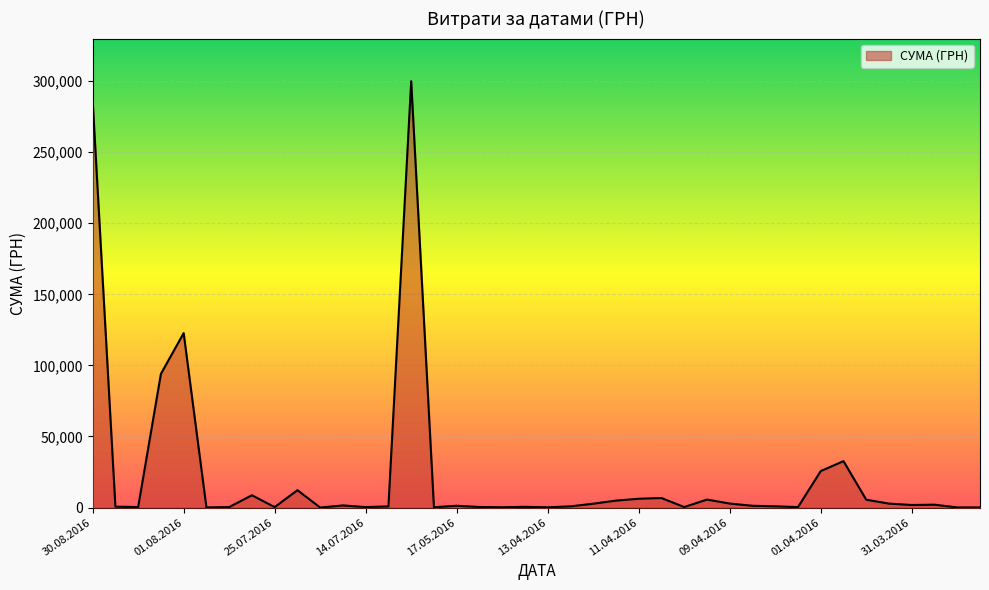

What is the greatest value displayed?

299923.2